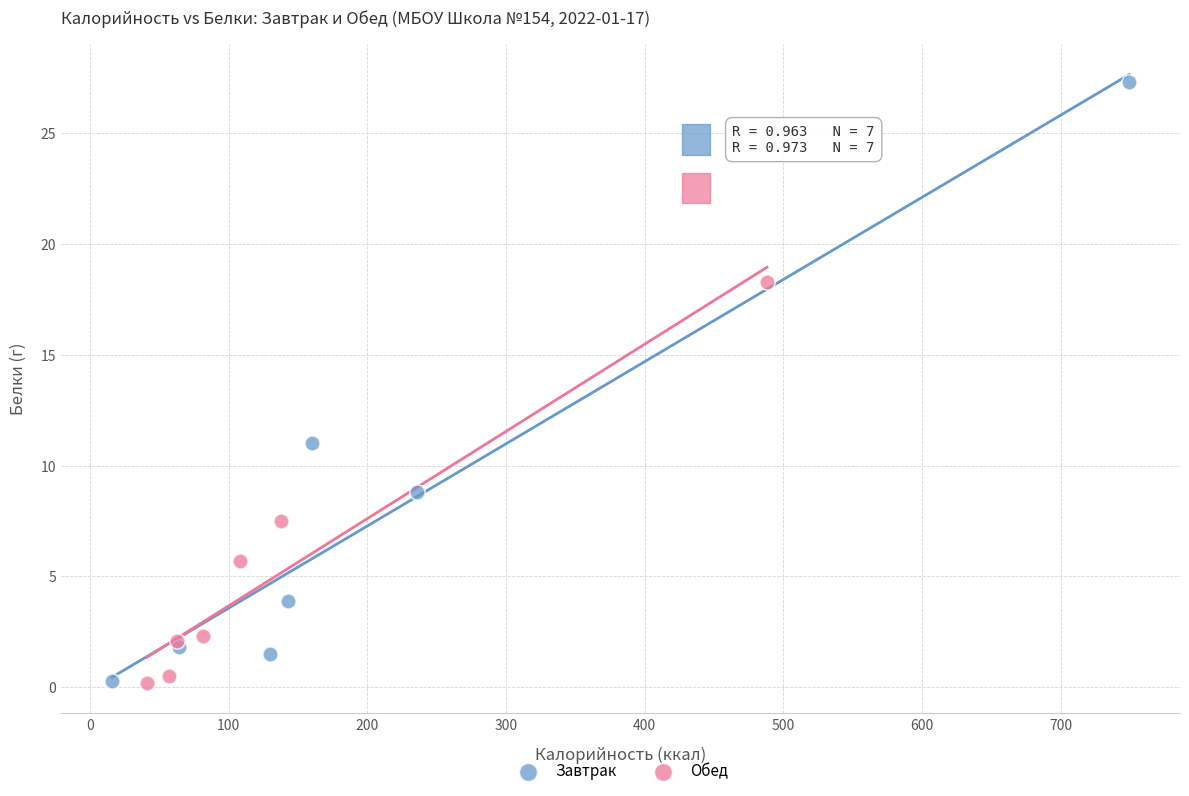

Which series reaches the maximum Y coordinate?

Завтрак